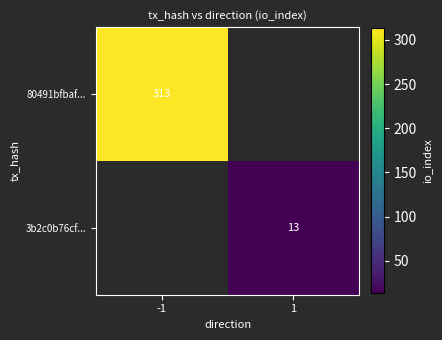

Which label corresponds to the largest value in the chart?

-1